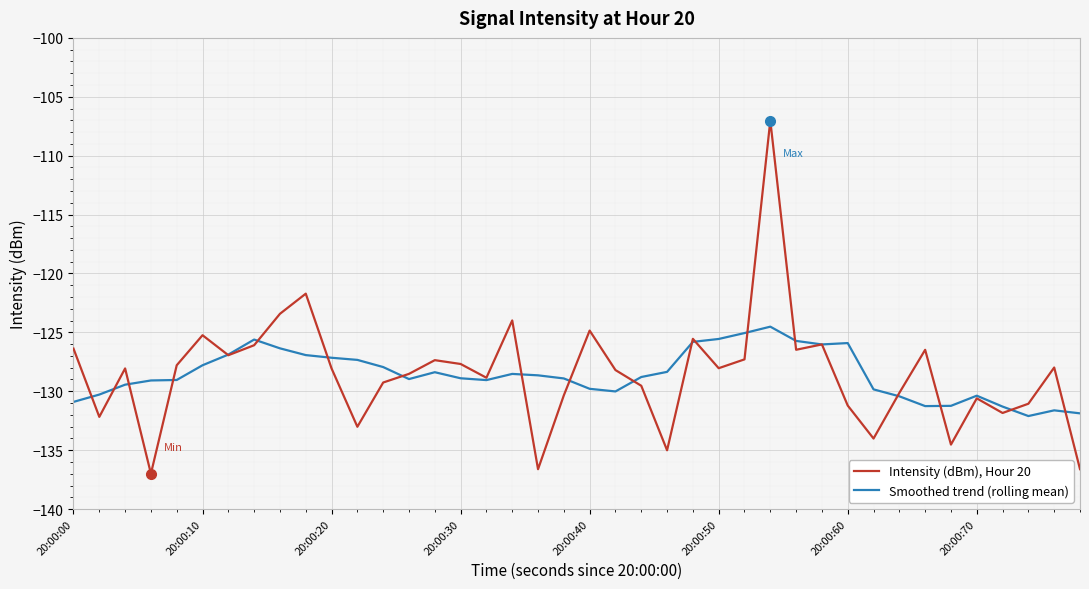

True or false: Smoothed trend (rolling mean) and Intensity (dBm), Hour 20 intersect in this chart.

True